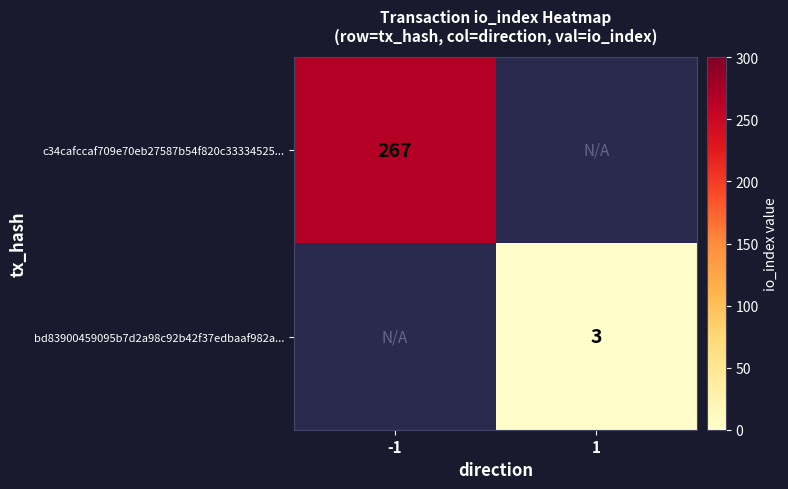

The bd83900459095b7d2a98c92b42f37edbaaf982a... series shows 1.6 at 1. True or false?

False